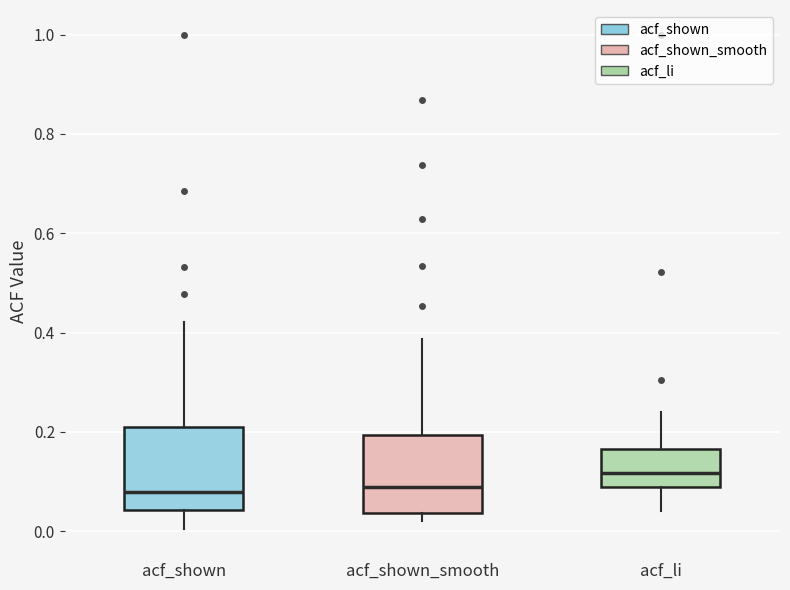

Where does the upper whisker of the box for acf_li end on the y-axis? The values are not printed on the chart, so give them approximately, as read against the axis.

0.24